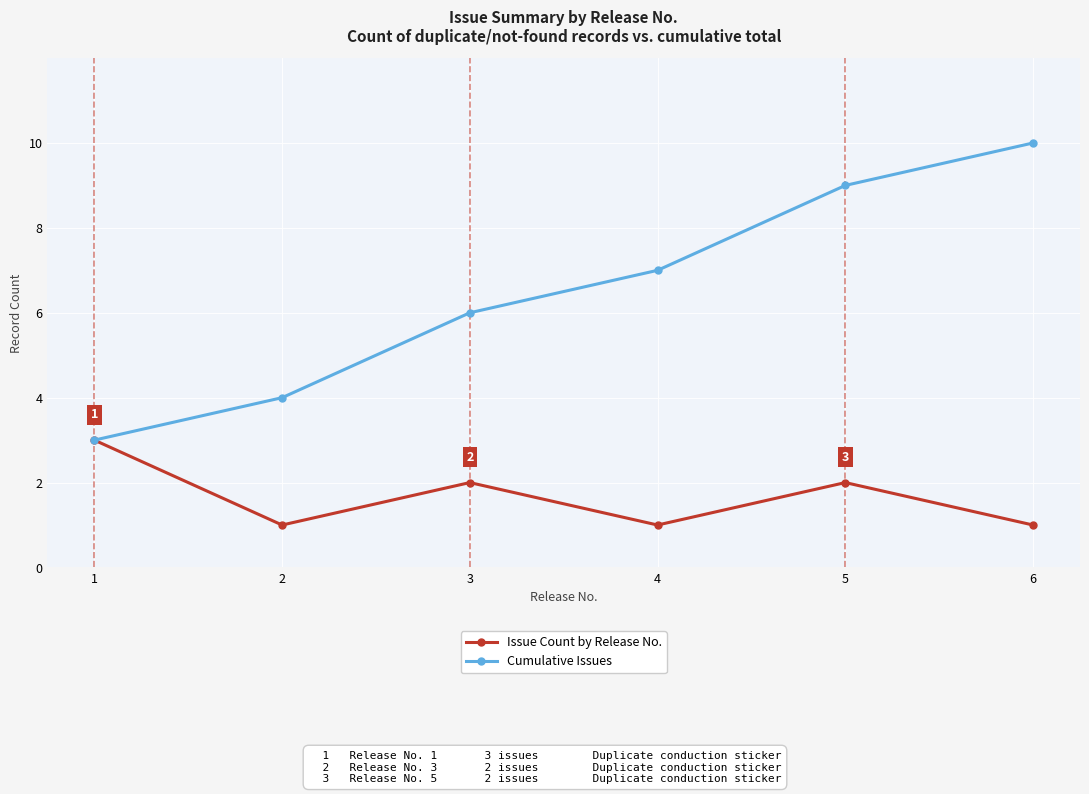

What are all the series names shown in the legend?

Issue Count by Release No., Cumulative Issues